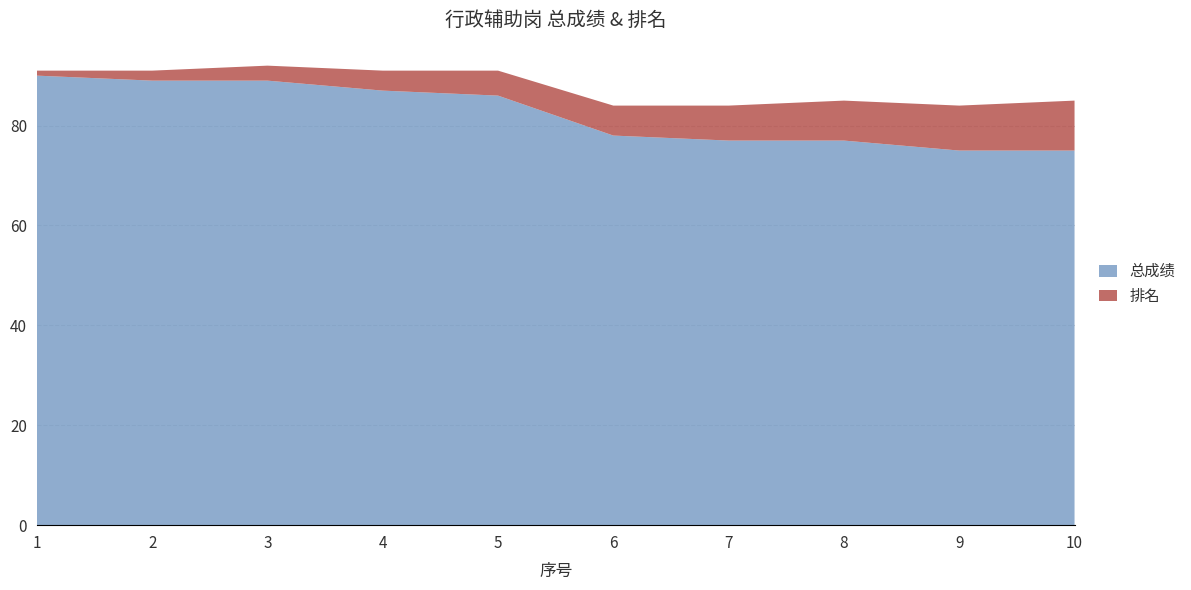

Reading left to right, transcribe all the data shown in this chart.

总成绩: 90	89	89	87	86	78	77	77	75	75
排名: 1	2	3	4	5	6	7	8	9	10